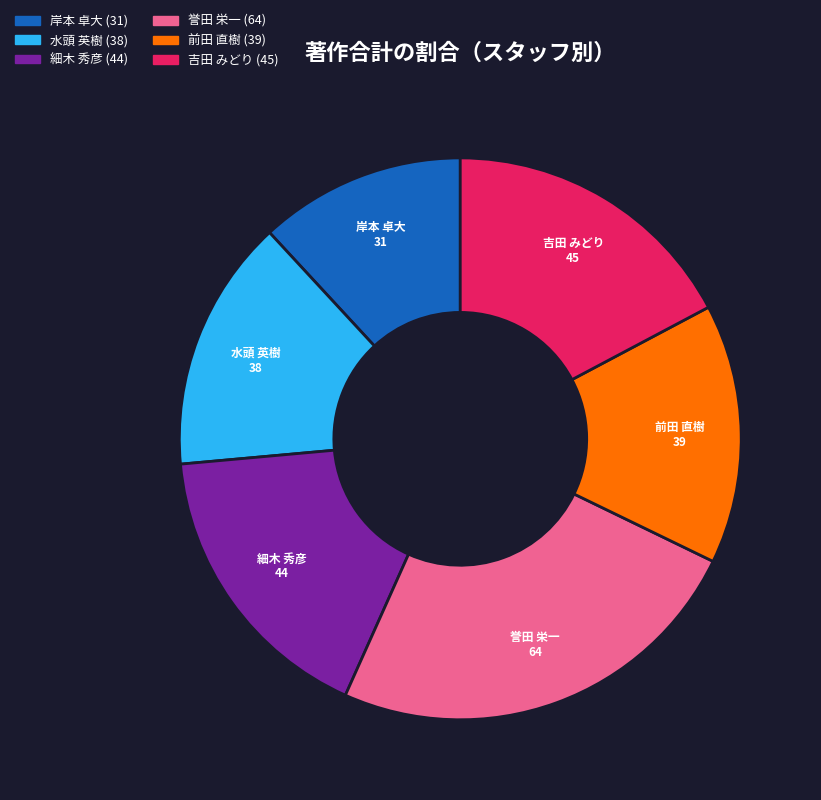

Does any single category account for the majority?

No